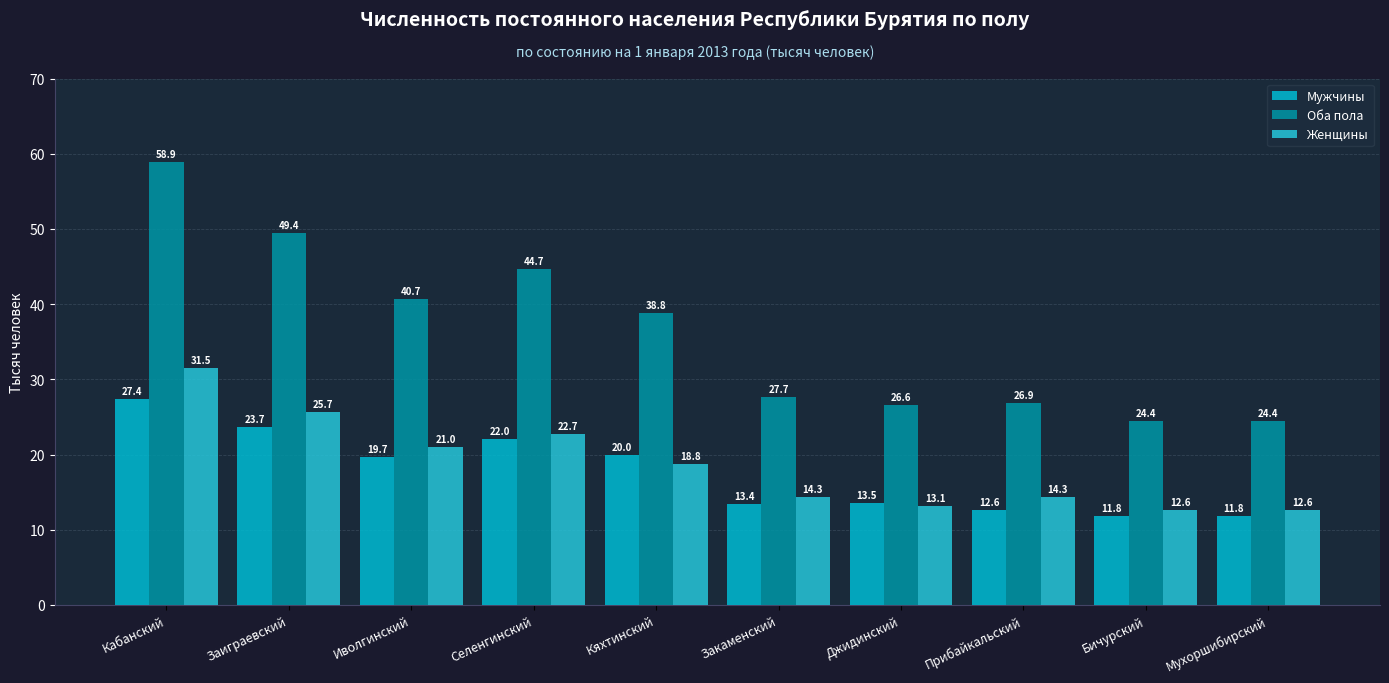

What are all the series names shown in the legend?

Мужчины, Оба пола, Женщины